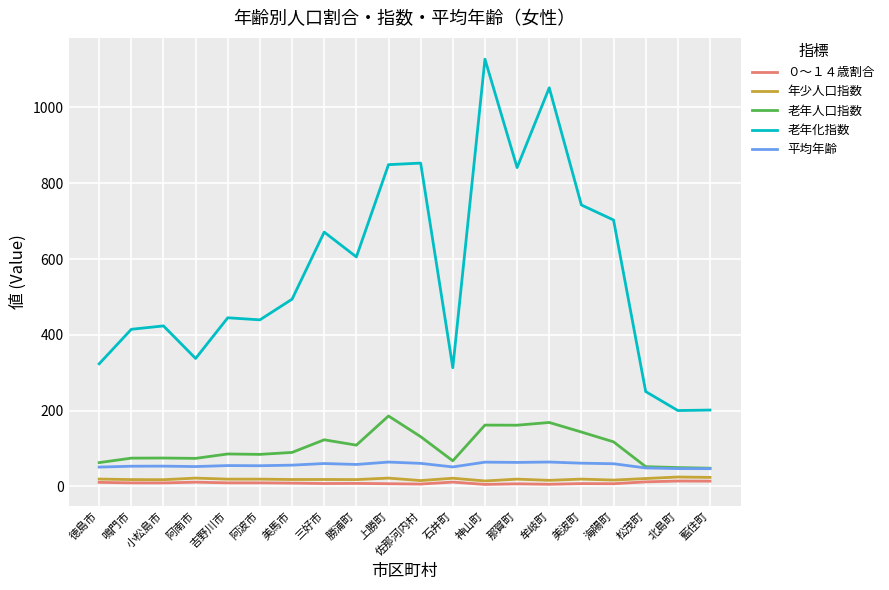

The 平均年齢 series shows 53.5 at 小松島市. True or false?

True